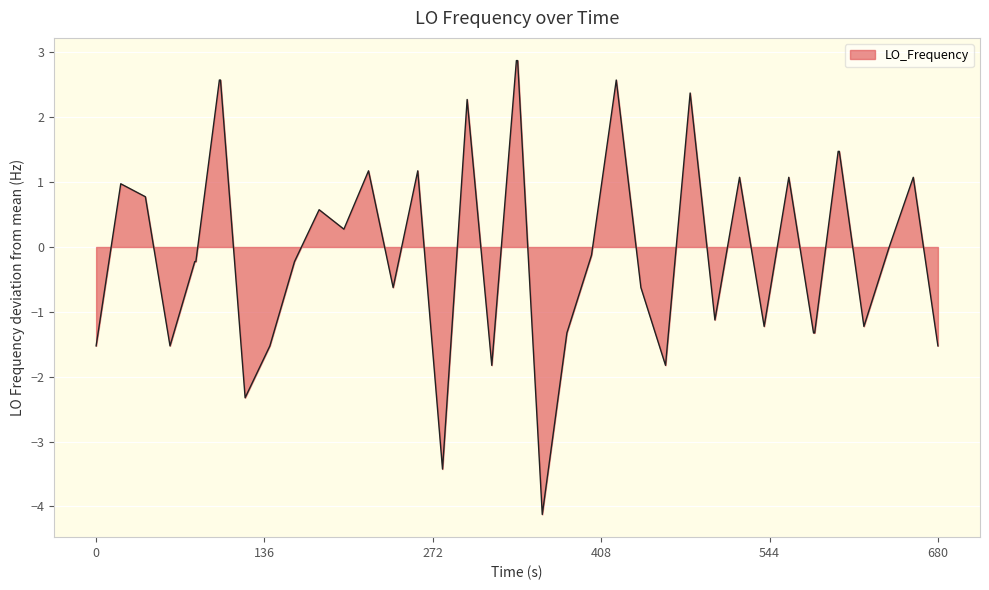

What is the greatest value displayed?

2.9